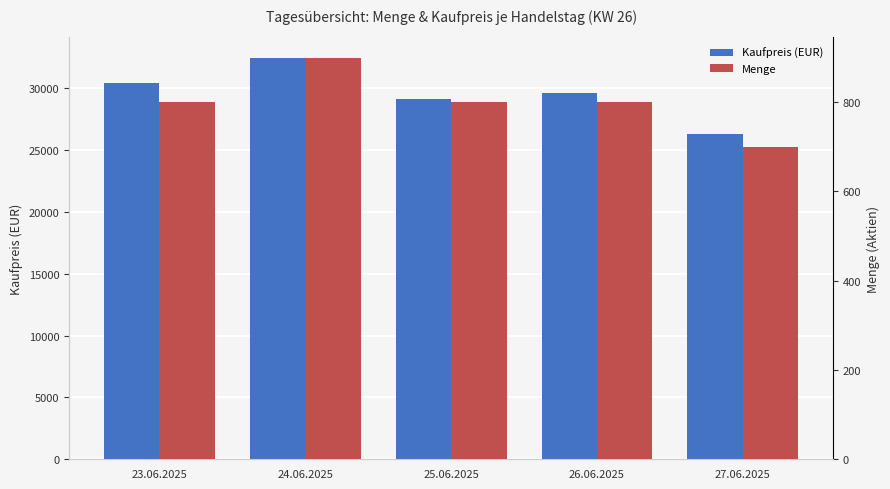

At which category does the chart reach its peak across all series?

24.06.2025